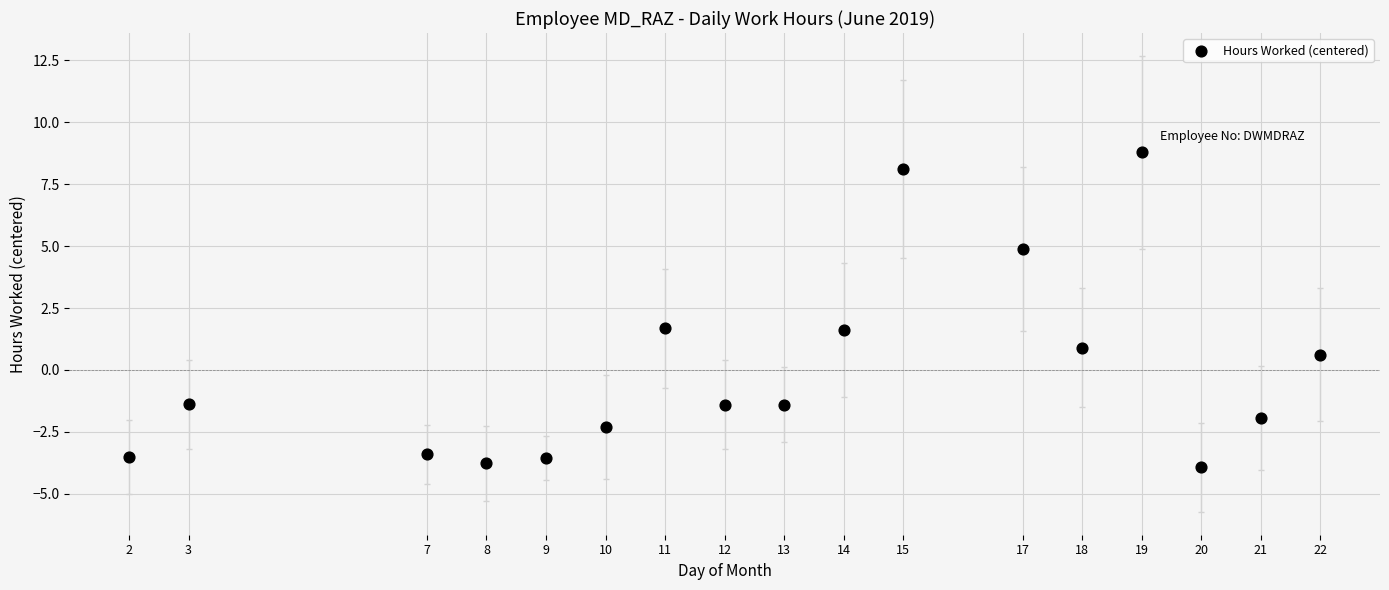

What is the range of Y values (max minus min)?

12.7